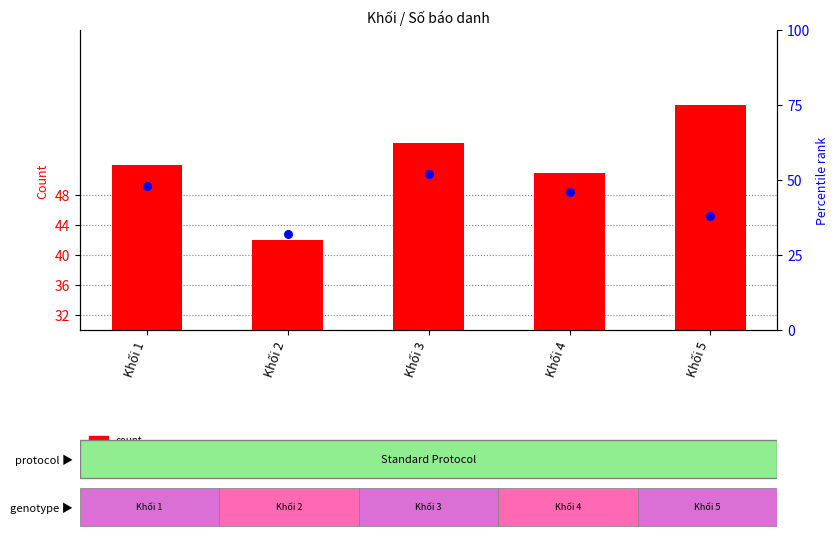

Which series reaches the maximum Y coordinate?

count